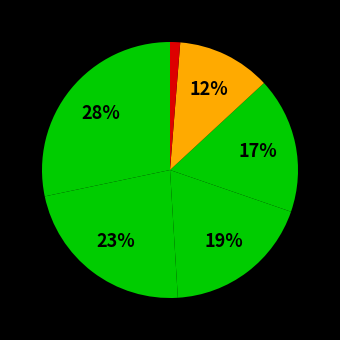

Rank the categories by value from highest to lowest.

Operations, Construction, Engineering, Finance, Executive, Board Member